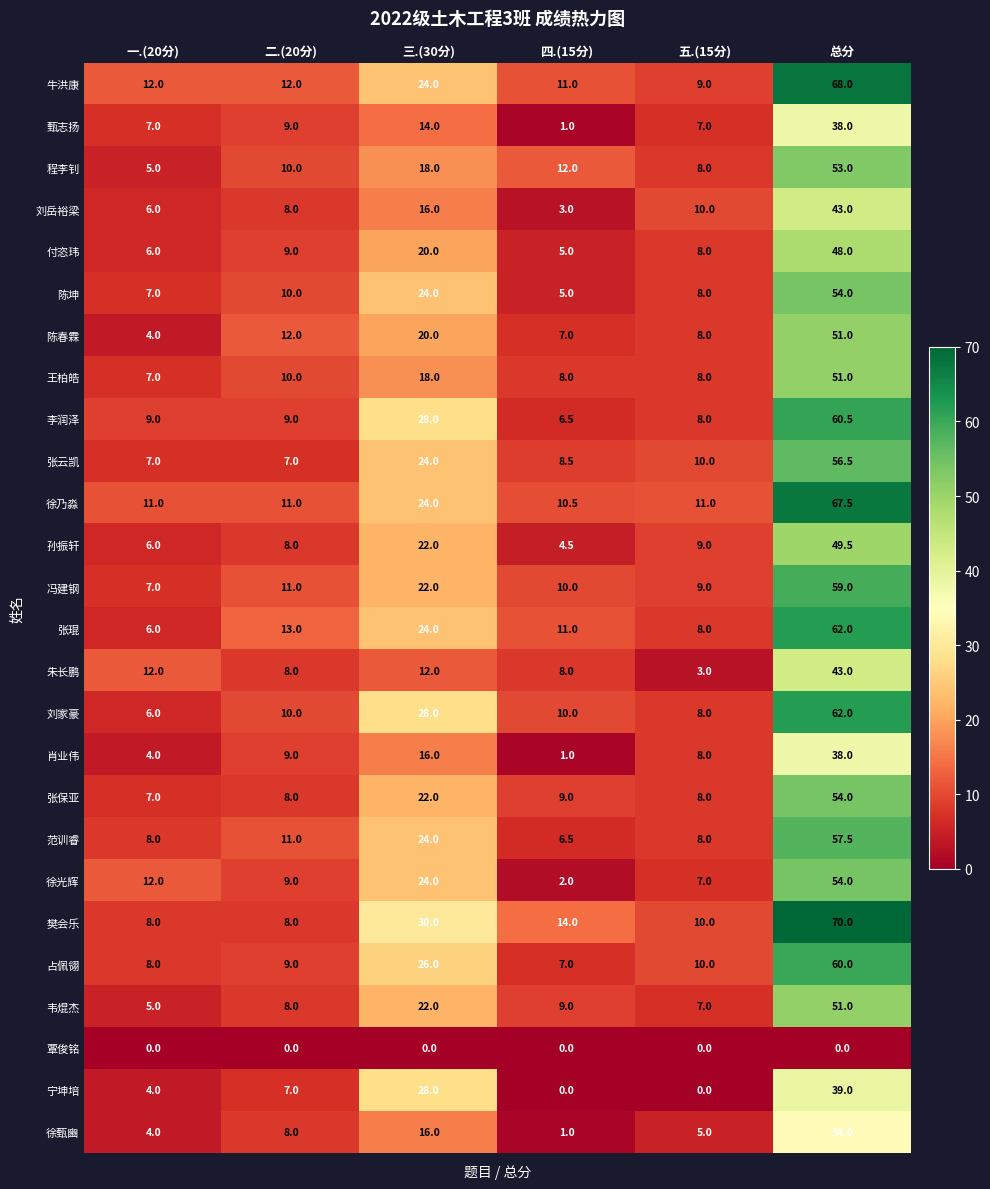

Which series changed the most between 五.(15分) and 总分?

樊会乐